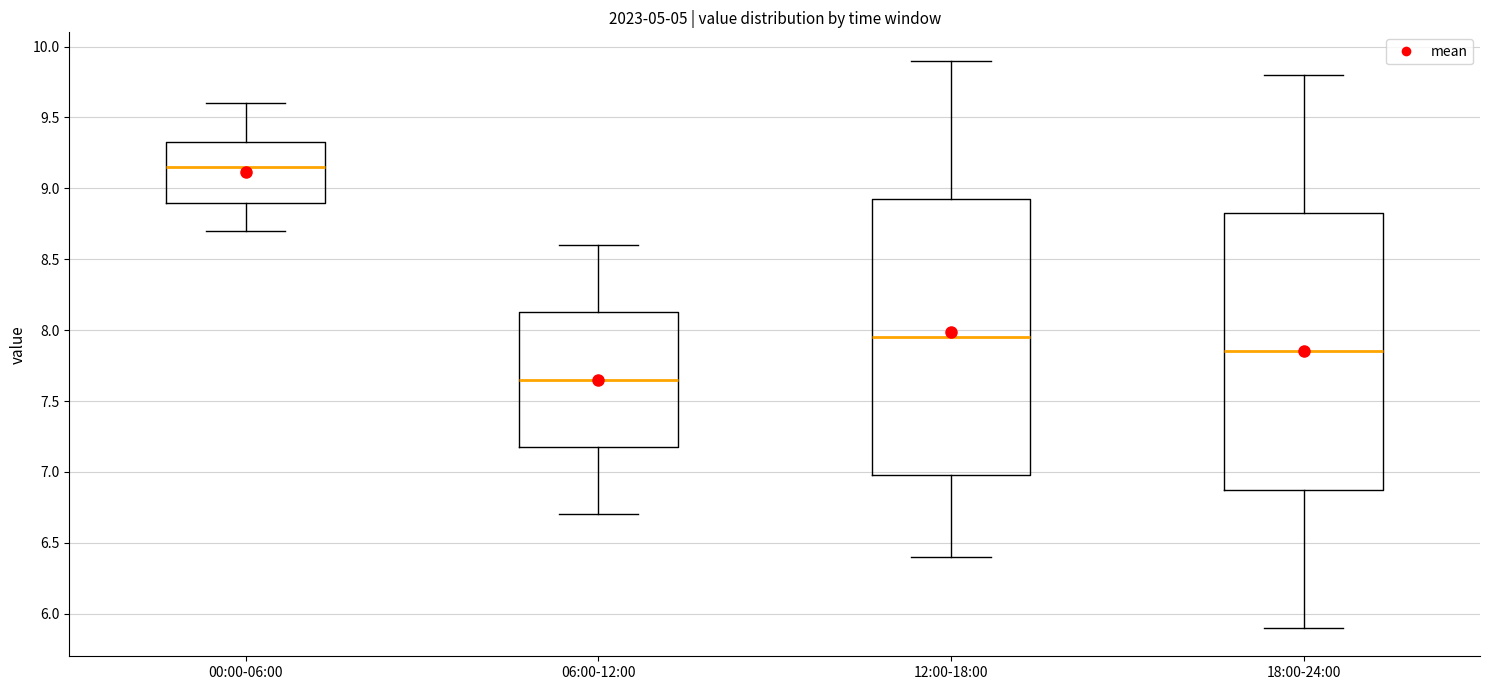

Where does the lower whisker of the box for 12:00-18:00 end on the y-axis? The values are not printed on the chart, so give them approximately, as read against the axis.

6.40